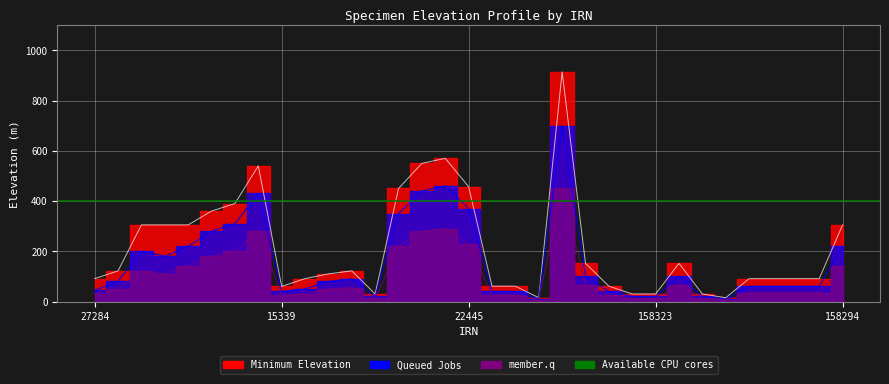

Is it true that Minimum Elevation equals 74 at 158292?

False